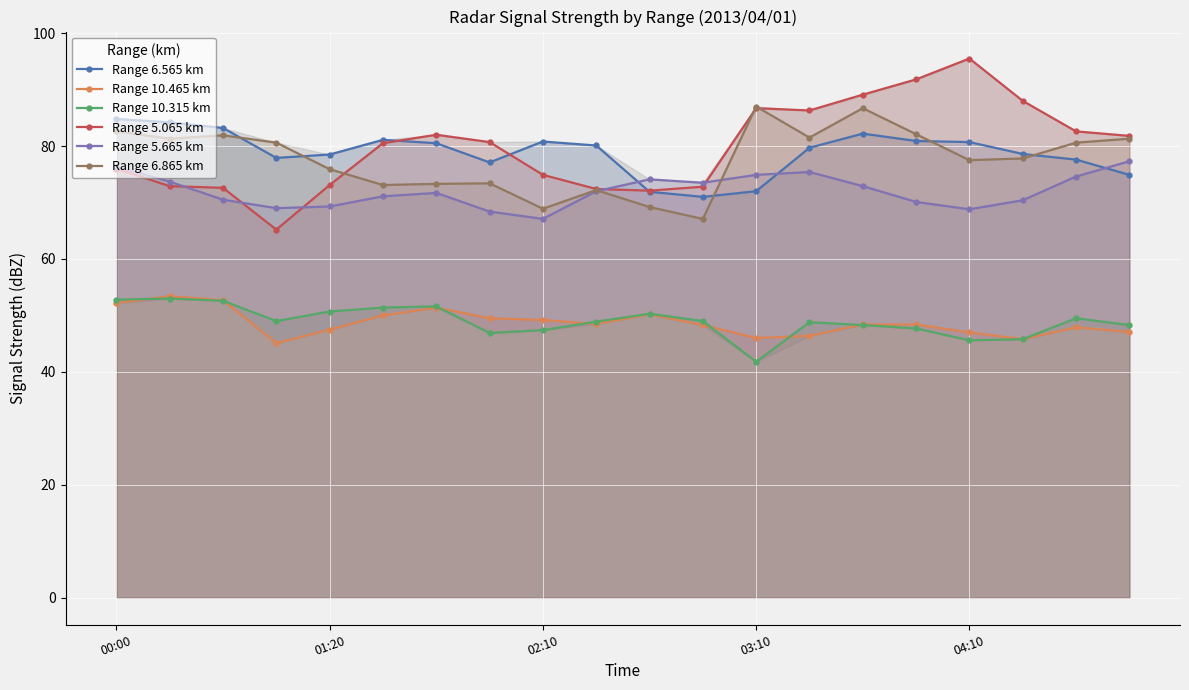

Which category has the highest value in the Range 5.065 km series?

04:10